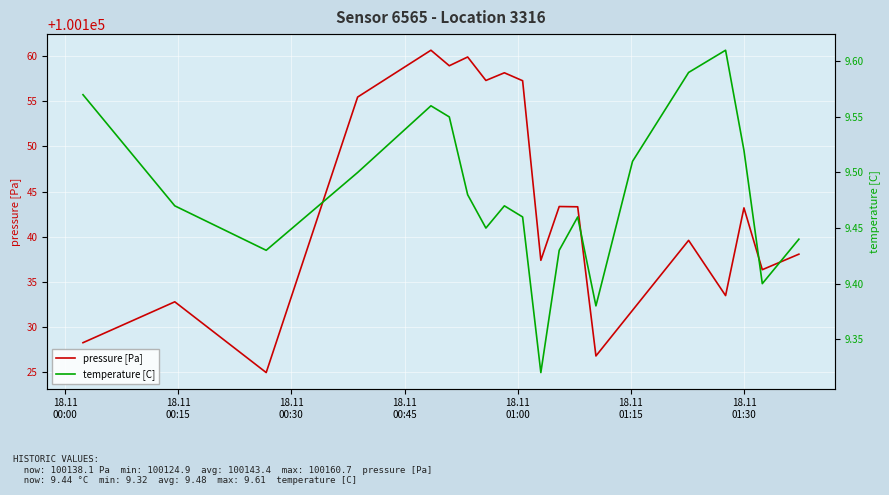

At how many categories does at least one series exceed 30375?

20